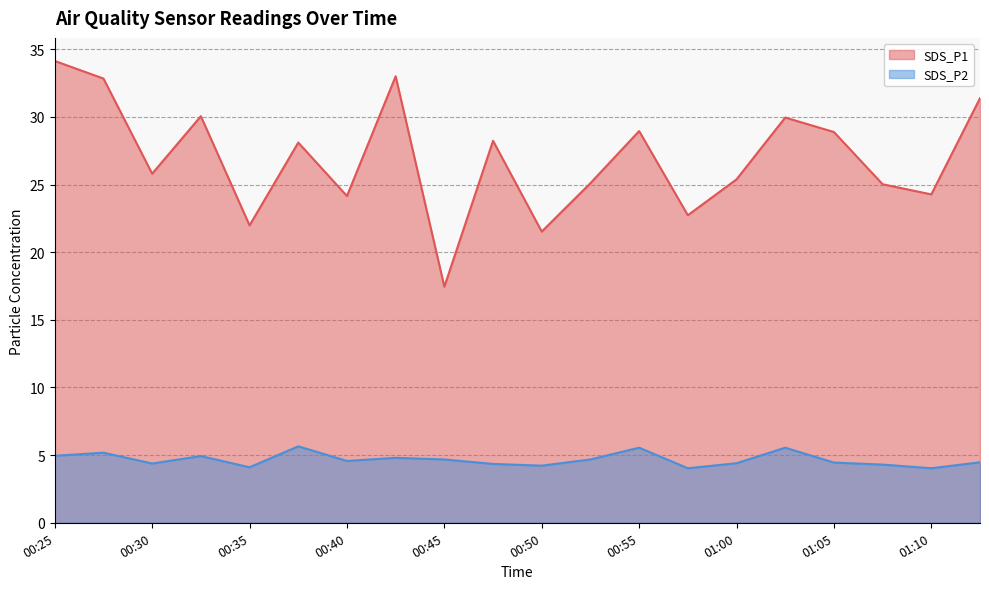

Is it true that SDS_P1 equals 37.9 at 00:47?

False